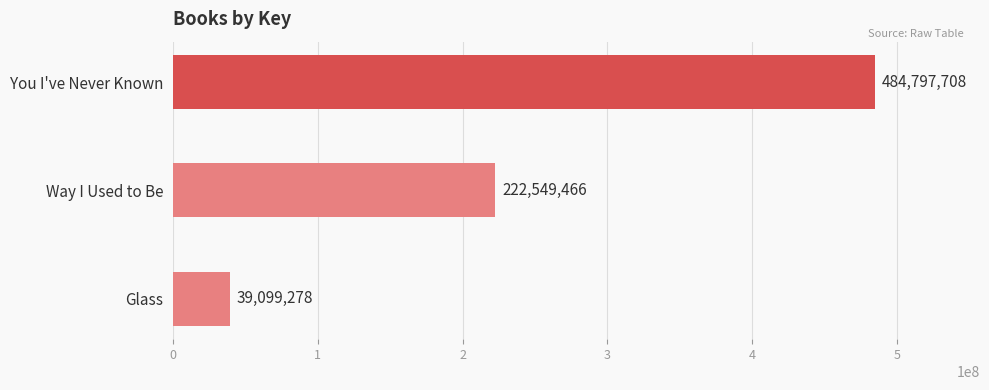

Is it true that the value at You I've Never Known is 238955482?

False